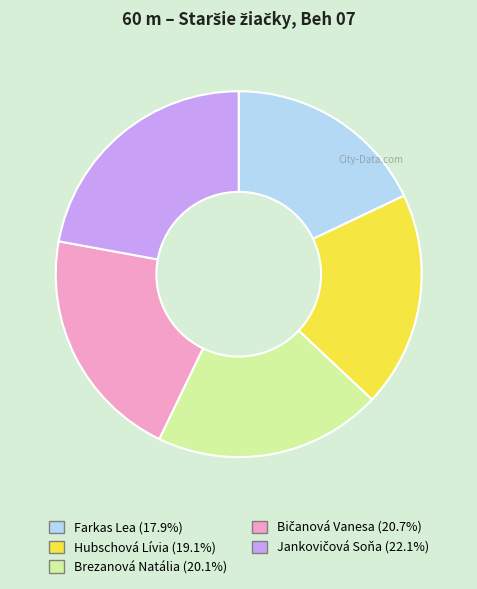

Which slice is the smallest?

Farkas Lea